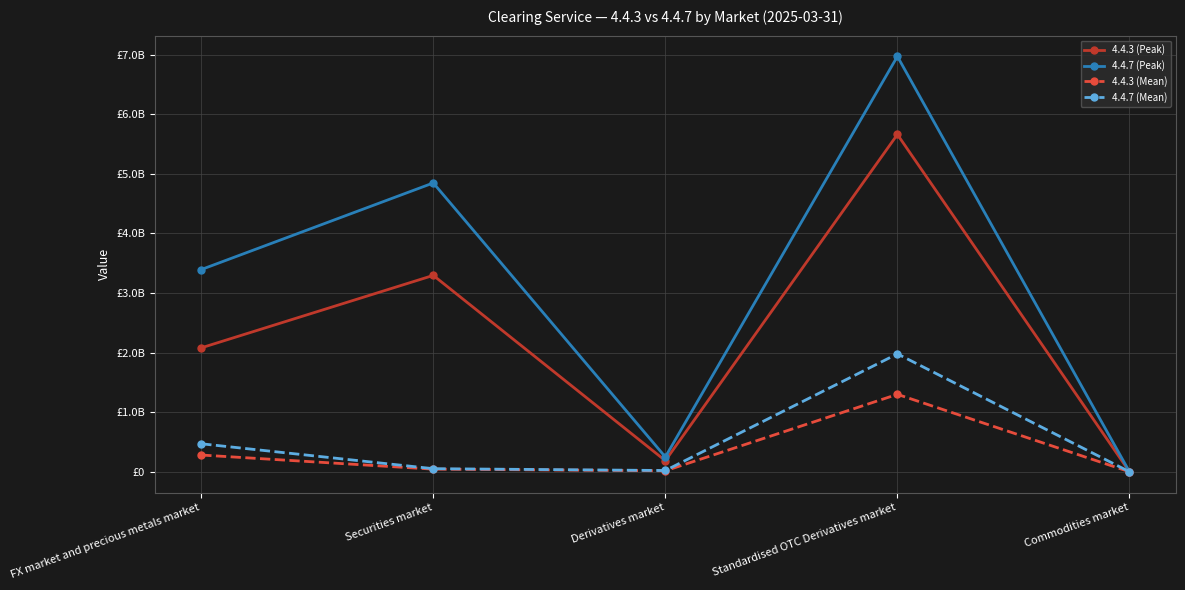

Which category has the highest value in the 4.4.3 (Mean) series?

Standardised OTC Derivatives market